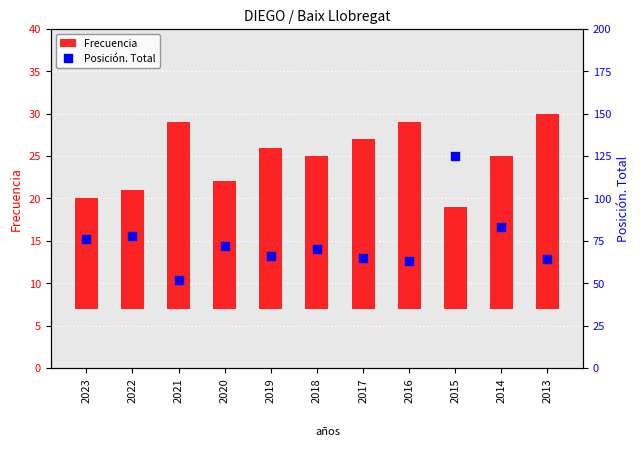

At which category is the sum across all series the highest?

2015